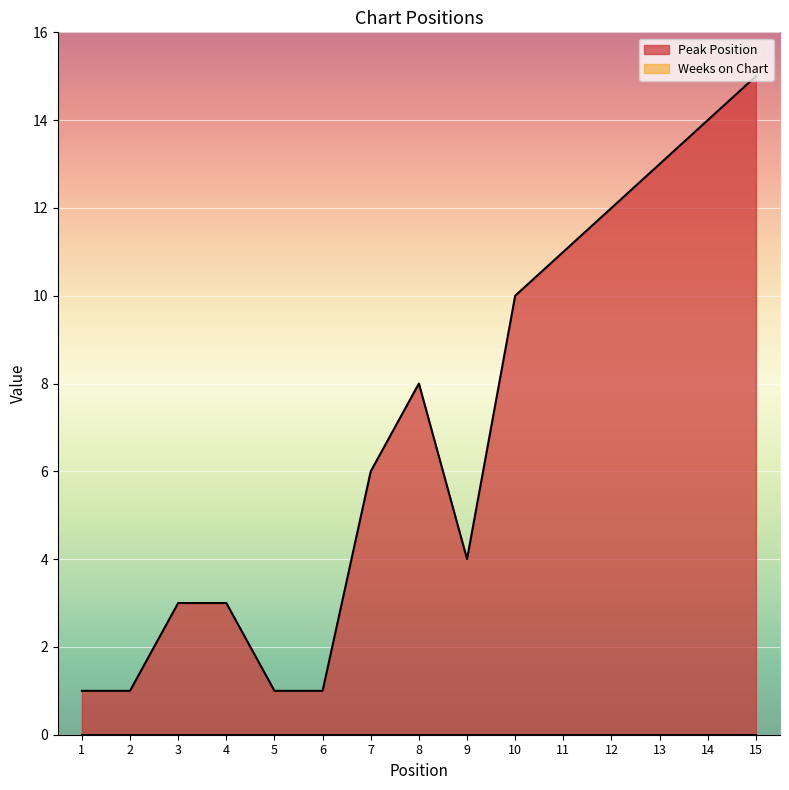

What is the difference between the maximum and minimum values?

14